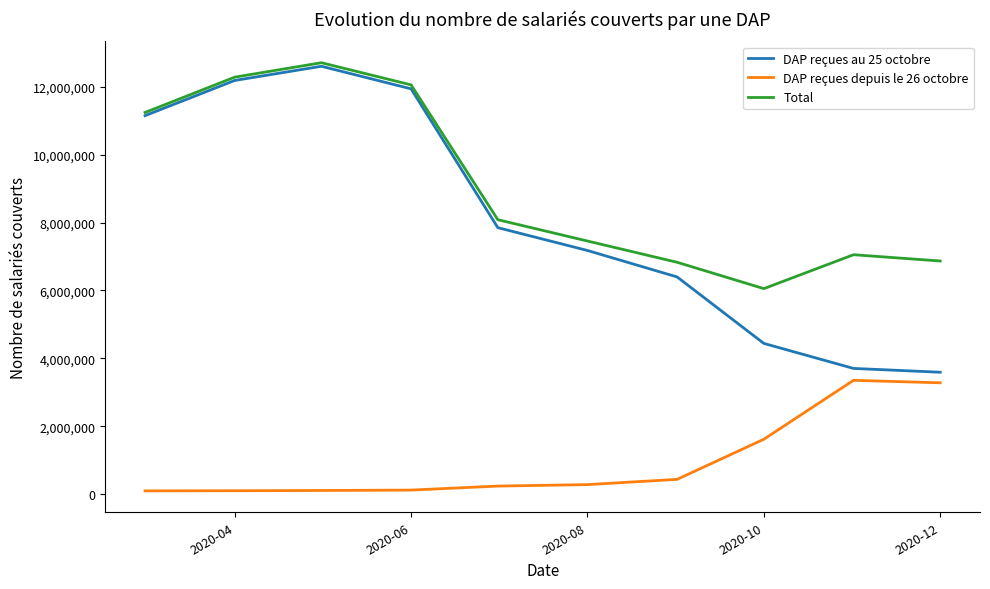

True or false: DAP reçues au 25 octobre and DAP reçues depuis le 26 octobre intersect in this chart.

False